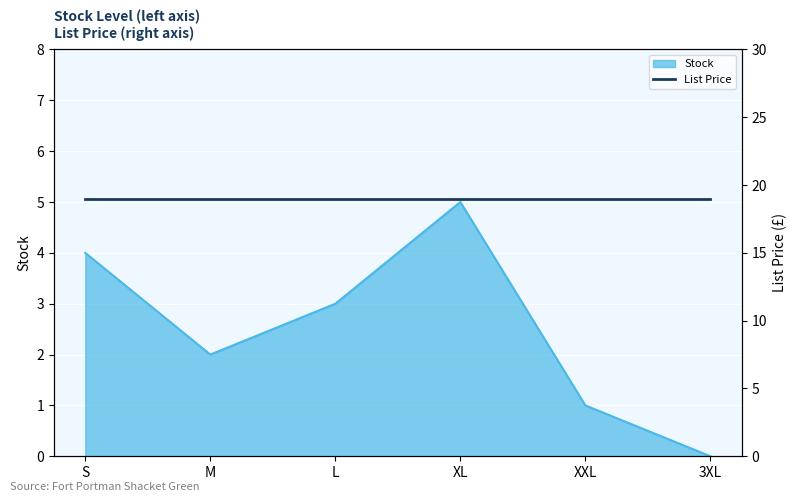

Reading right to left, extract all data points from this chart.

0	1	5	3	2	4